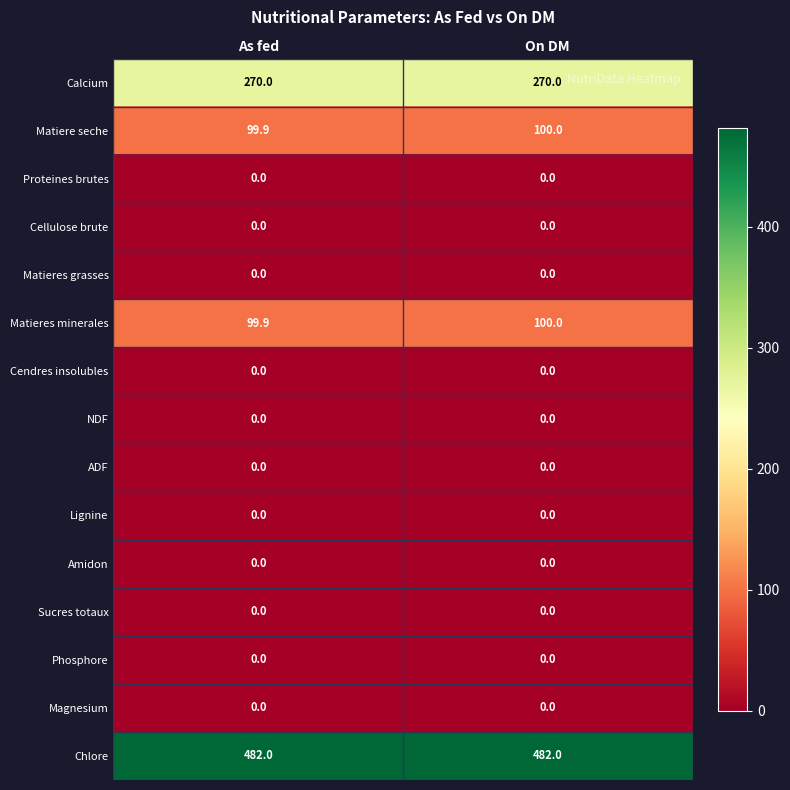

What is the total value across all series at As fed?

951.8